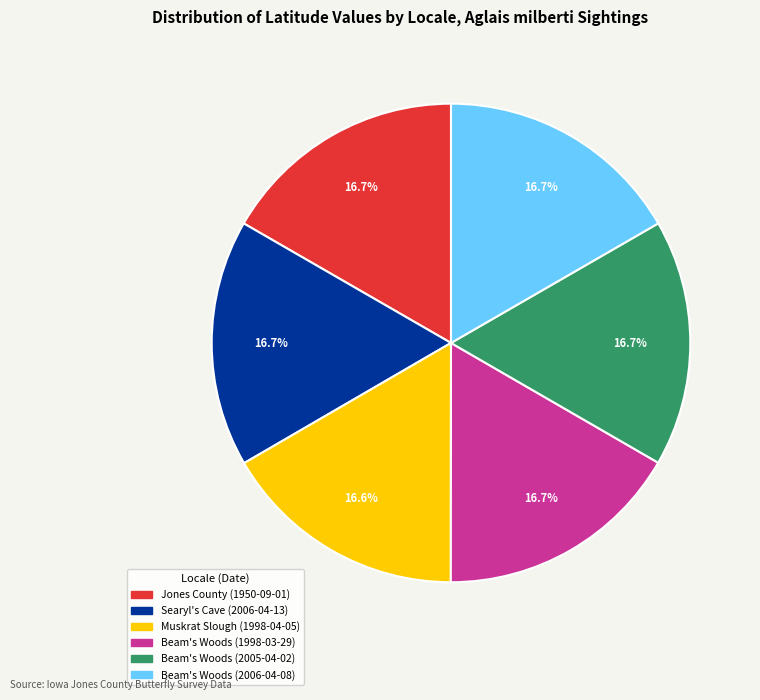

To the nearest percent, what portion does Jones County (1950-09-01) represent?

17%